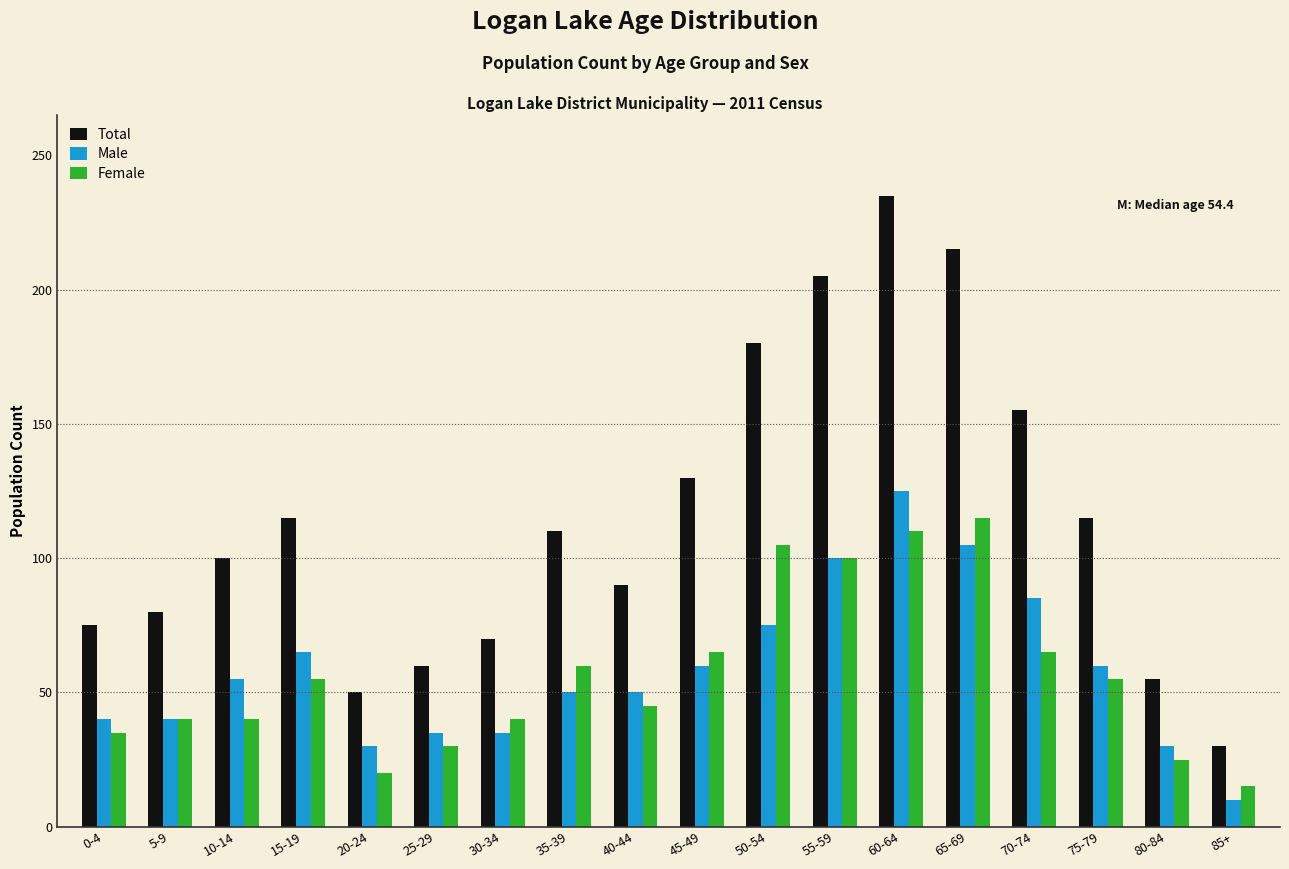

Is it true that Female equals 65 at 70-74?

True